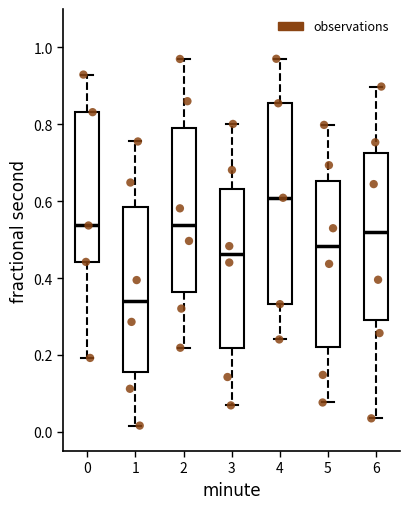

Reading left to right, transcribe this box plot: for each box, give where its median line is, the range the box spans, and where its two whiskers end, as read against the y-axis. The values are not printed on the chart, so give them approximately, as read against the axis.

0: median 0.54, box 0.44 to 0.84, whiskers 0.20 to 0.92
1: median 0.34, box 0.16 to 0.58, whiskers 0.02 to 0.76
2: median 0.54, box 0.36 to 0.80, whiskers 0.22 to 0.96
3: median 0.46, box 0.22 to 0.64, whiskers 0.06 to 0.80
4: median 0.60, box 0.34 to 0.86, whiskers 0.24 to 0.98
5: median 0.48, box 0.22 to 0.66, whiskers 0.08 to 0.80
6: median 0.52, box 0.30 to 0.72, whiskers 0.04 to 0.90